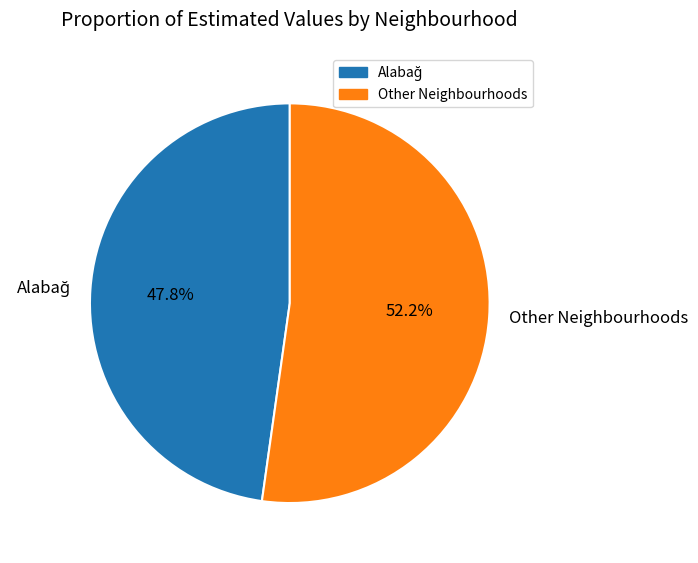

Which slice is the largest?

Other Neighbourhoods